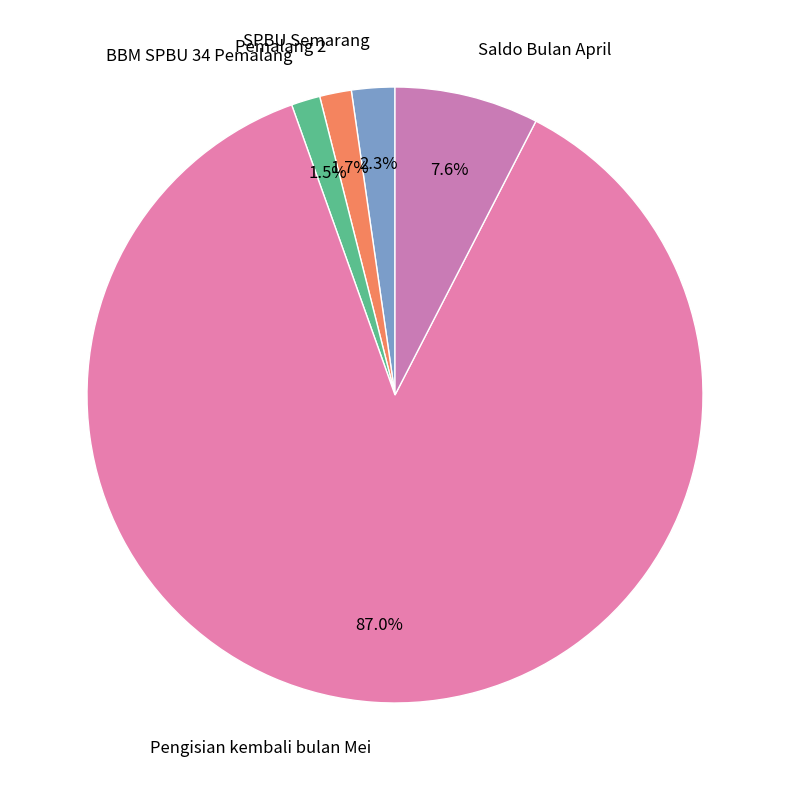

The Pengisian kembali bulan Mei slice represents 87% of the pie. True or false?

True